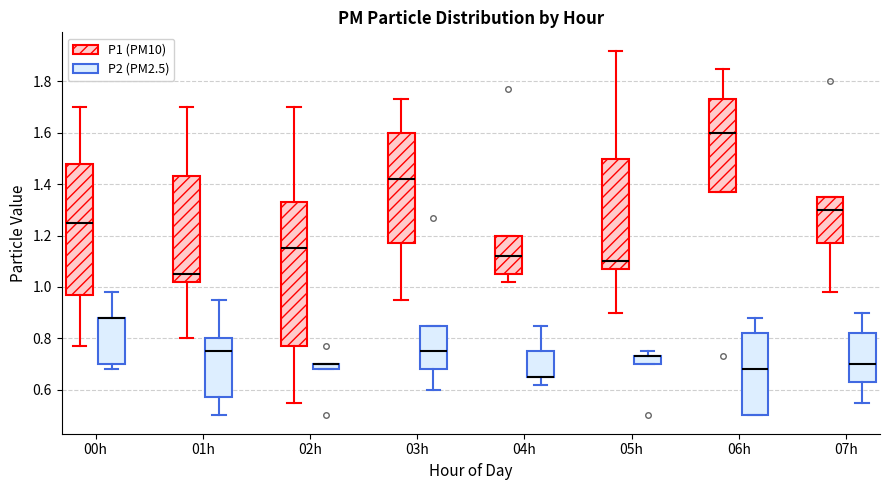

Which box is the tallest, from its lower edge to its upper edge?

02h (P1 (PM10))